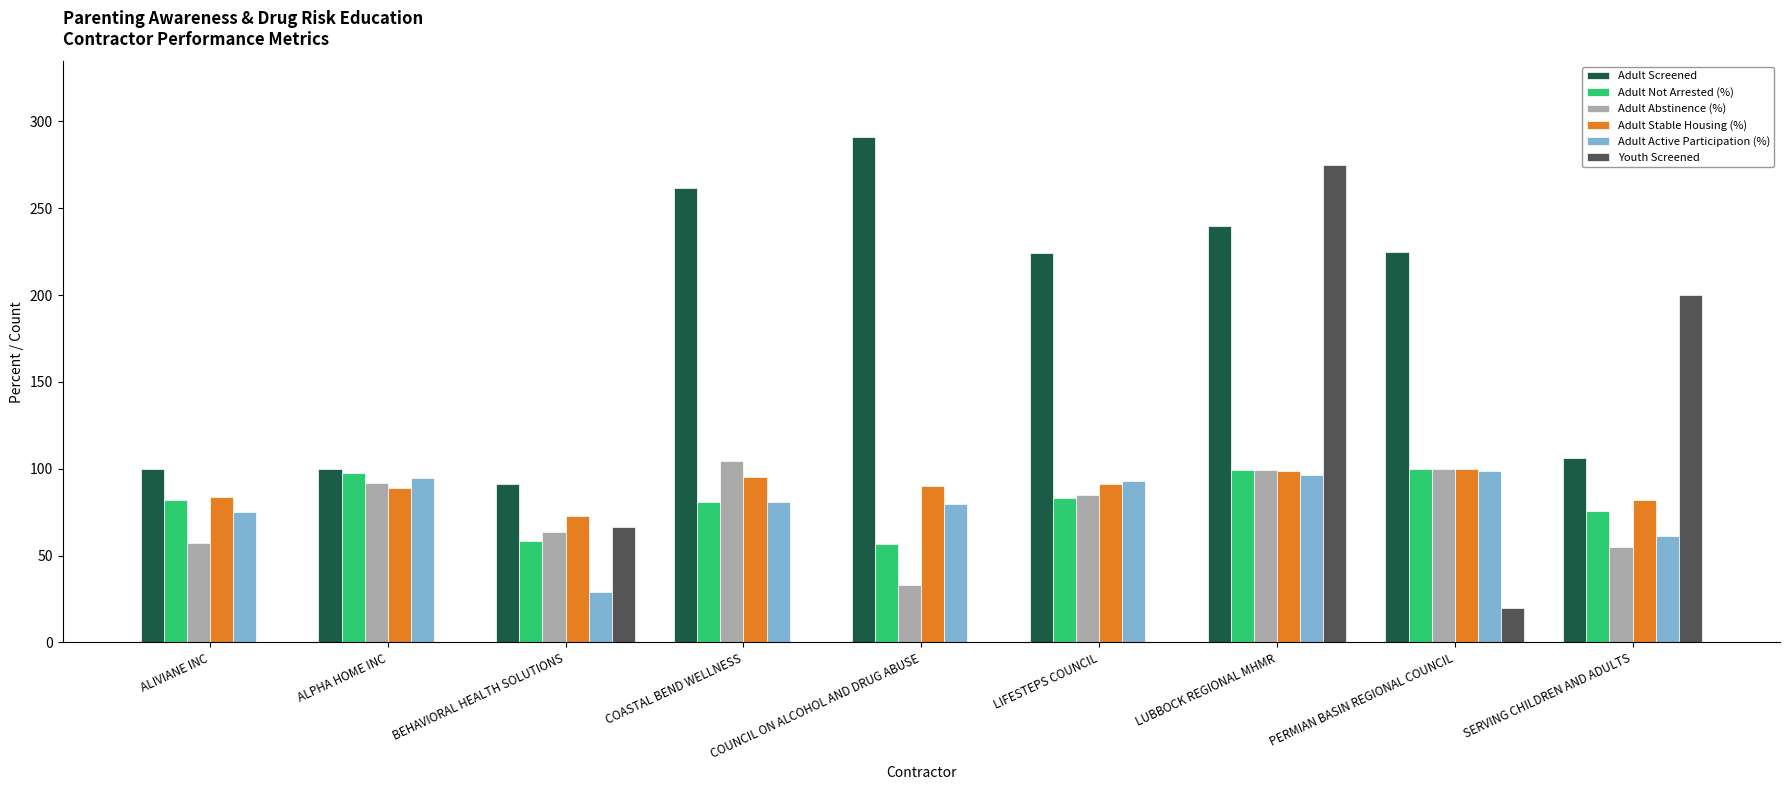

What is the average value of the Adult Not Arrested (%) series?

81.5